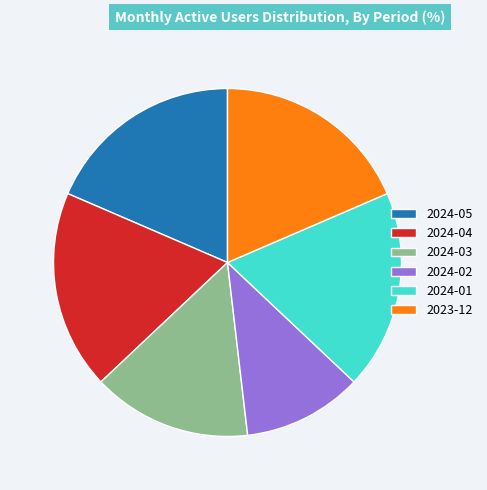

Do 2024-01 and 2023-12 together represent more than half of the pie?

No